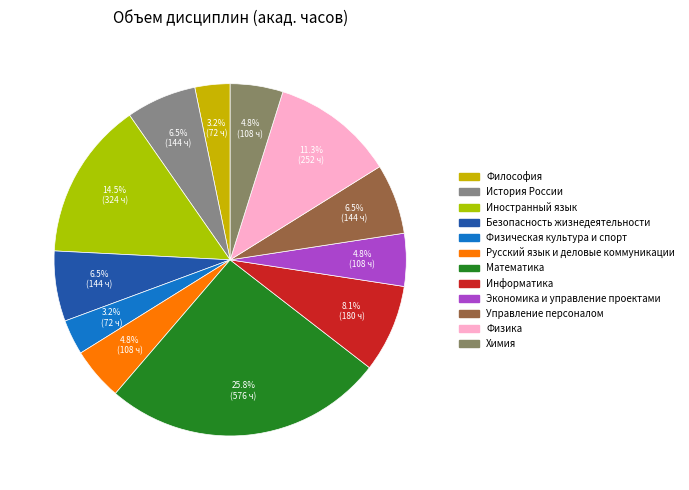

Count the number of slices in the pie.

12